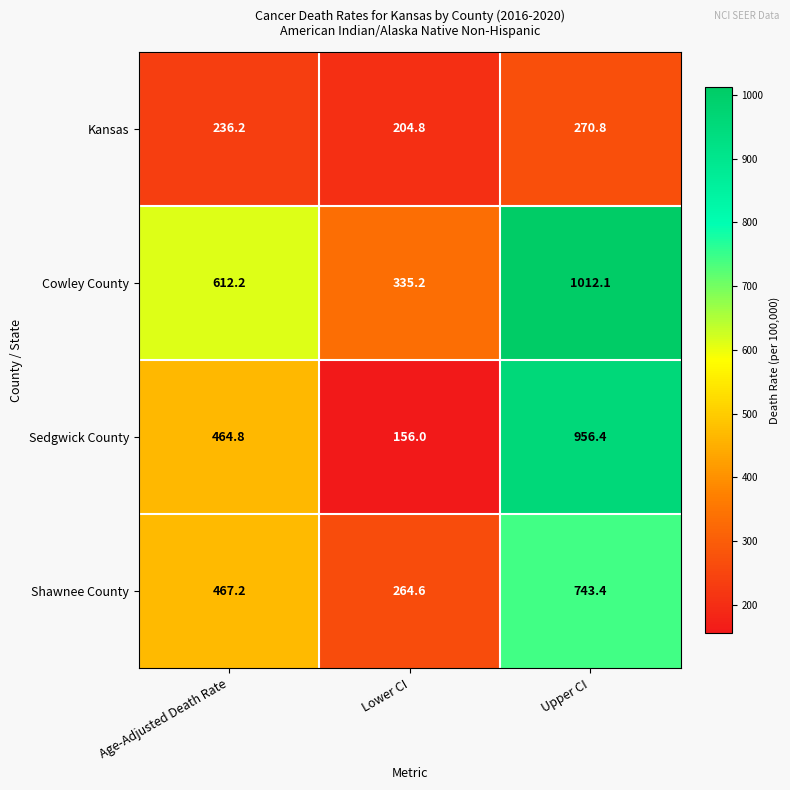

True or false: Cowley County has a value of 335.2 at Lower CI.

True